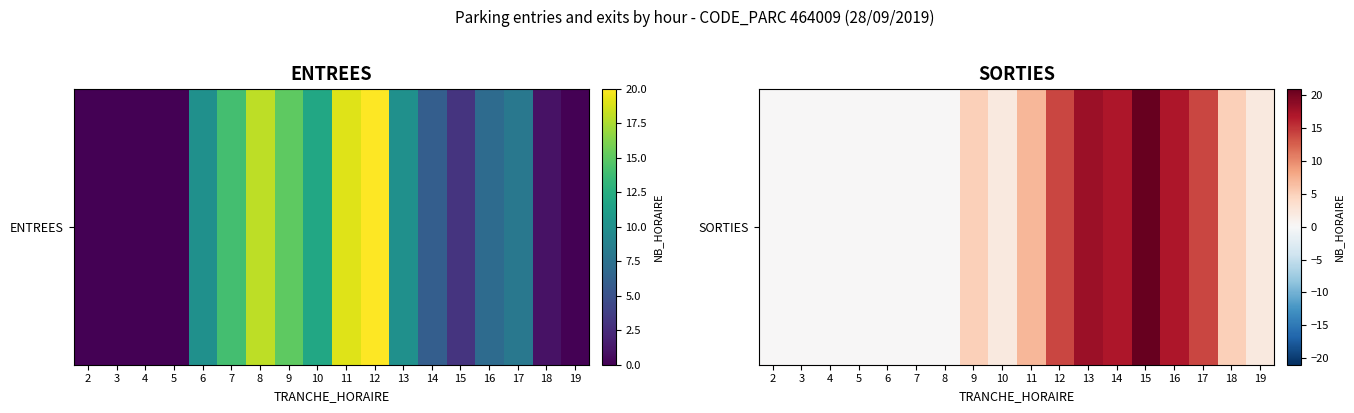

What is the average value?

7